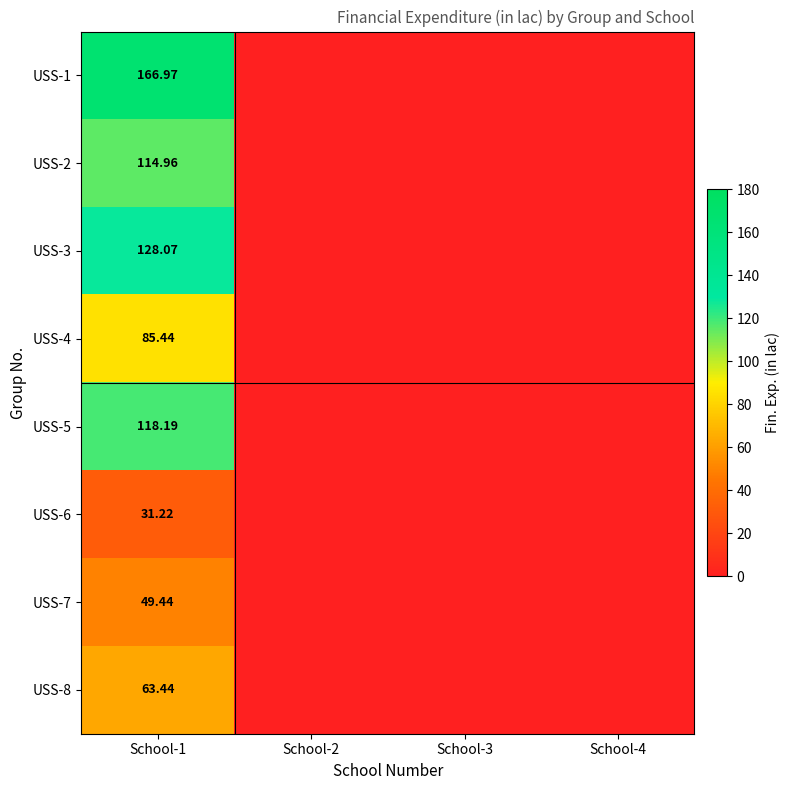

What is the difference between the maximum and minimum values in the USS-3 series?

128.1